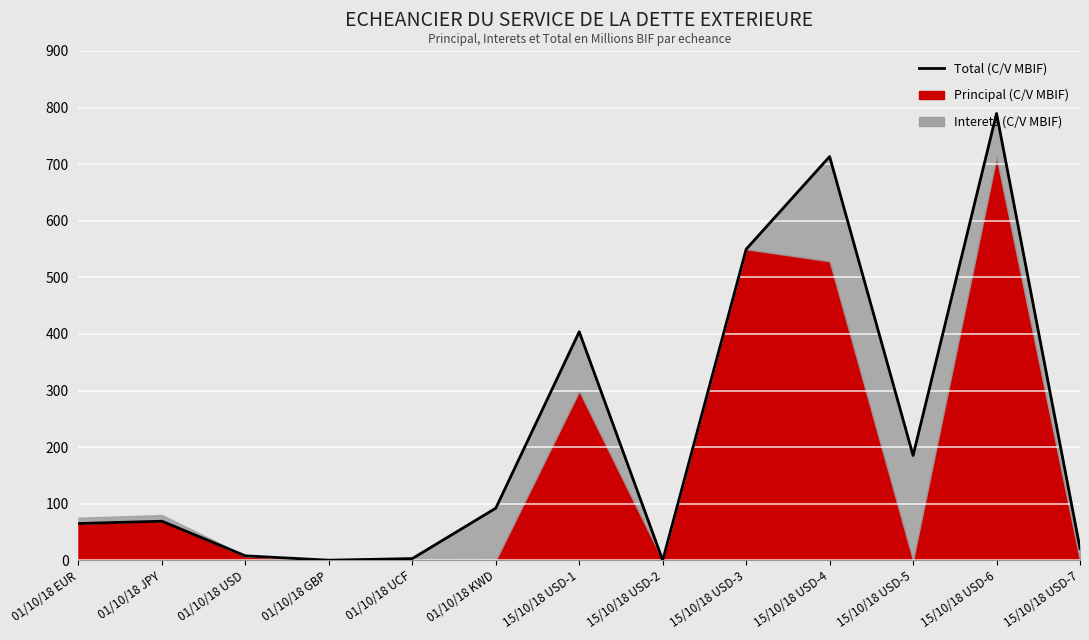

What is the difference between the maximum and minimum values?

789.7